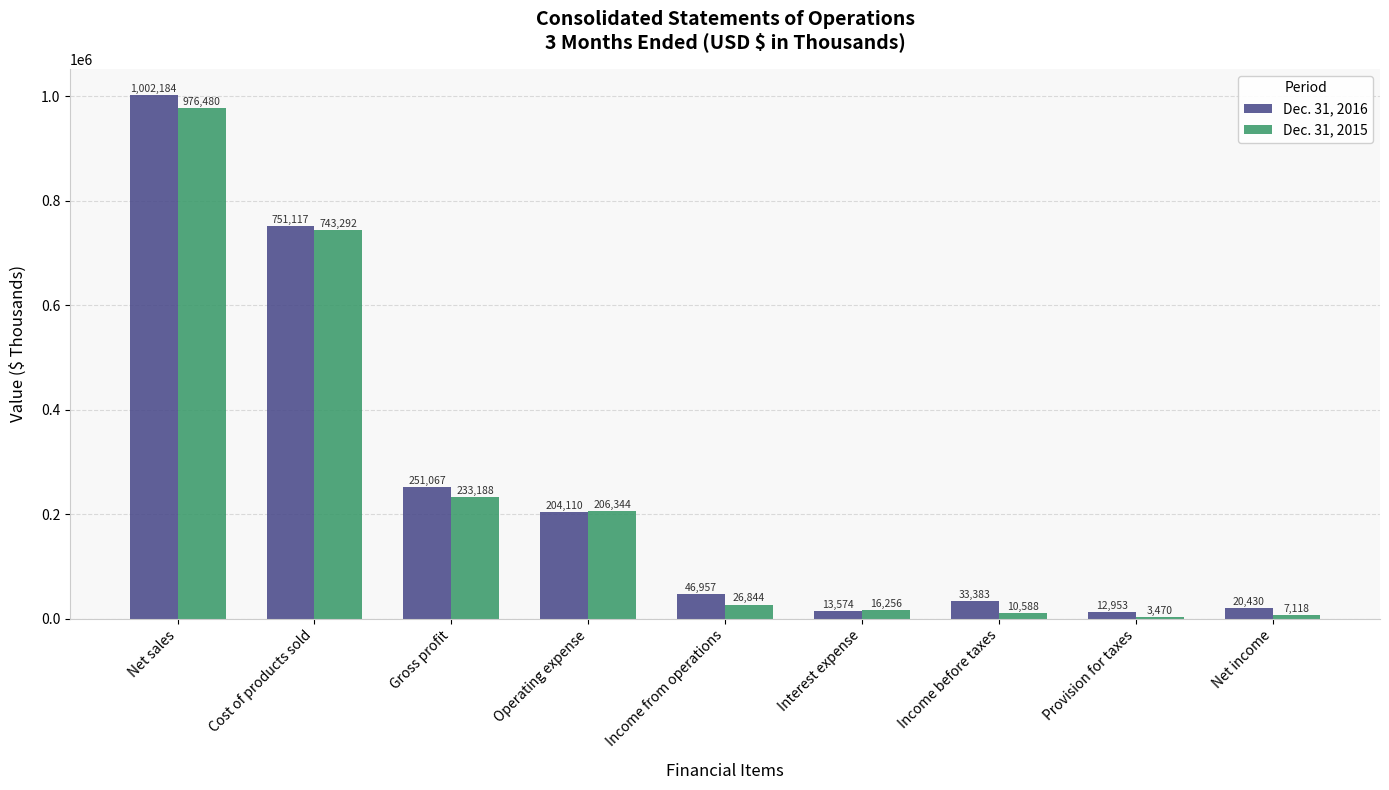

The Dec. 31, 2016 series shows 10363 at Income from operations. True or false?

False